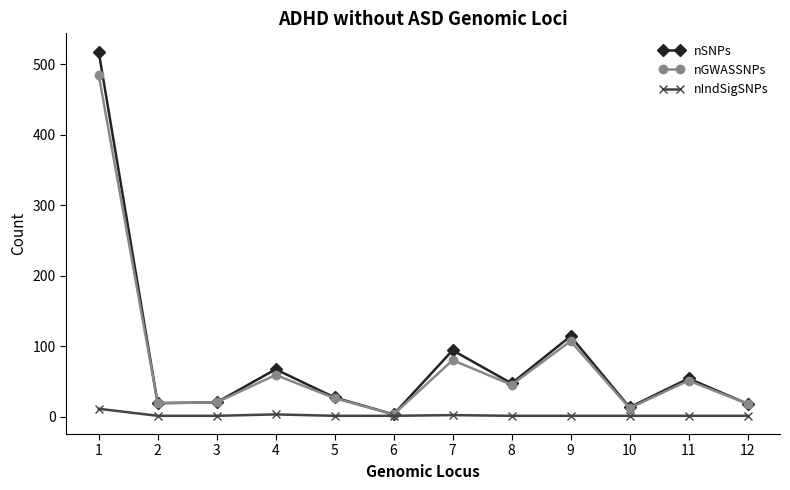

Rank the series by their maximum value, from lowest to highest.

nIndSigSNPs, nGWASSNPs, nSNPs